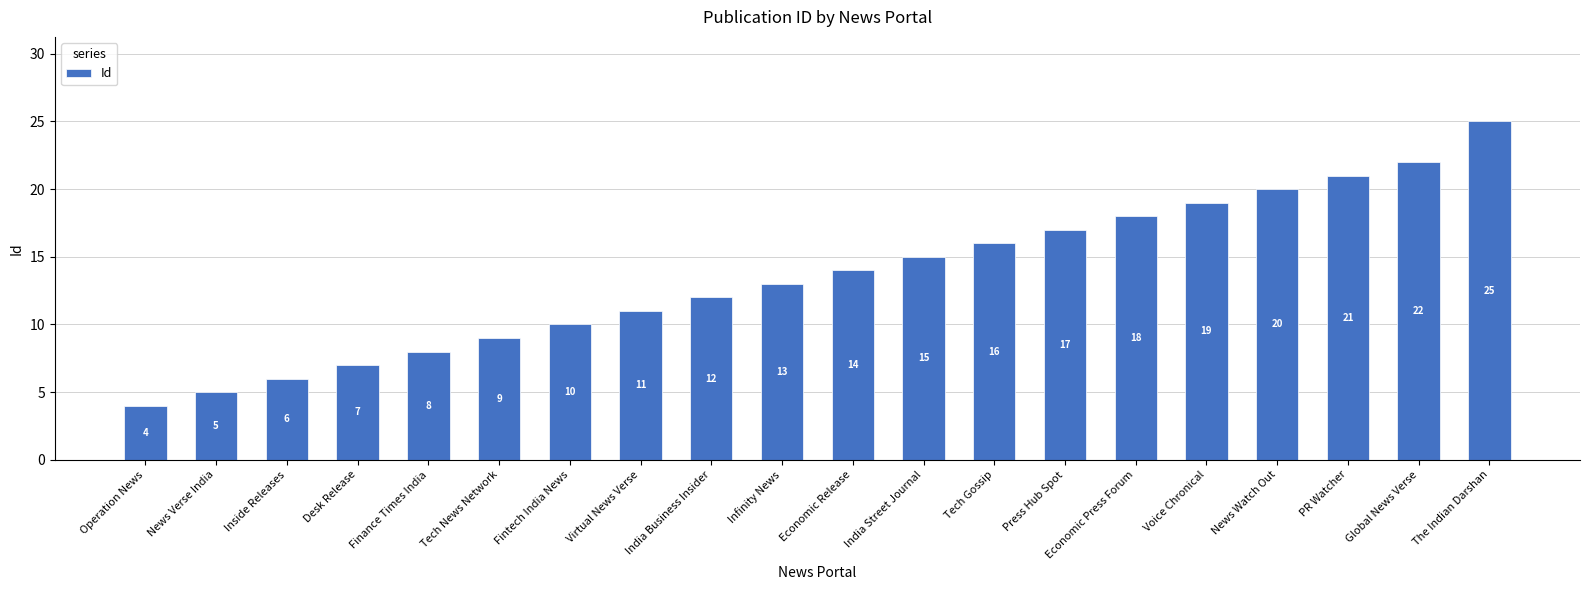

What is the value of the 16th bar from the left?

19